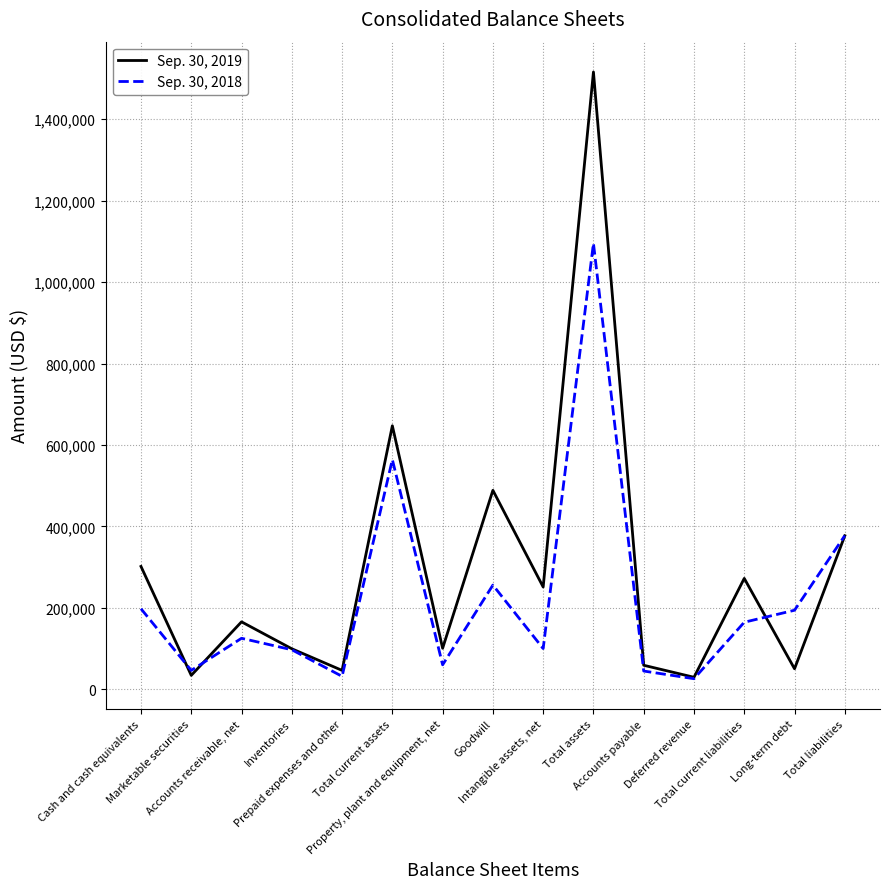

True or false: Sep. 30, 2019 and Sep. 30, 2018 intersect in this chart.

True